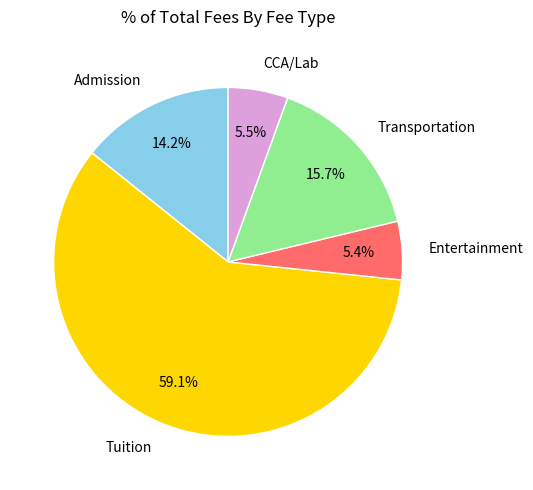

Which category has the biggest portion of the pie?

Tuition